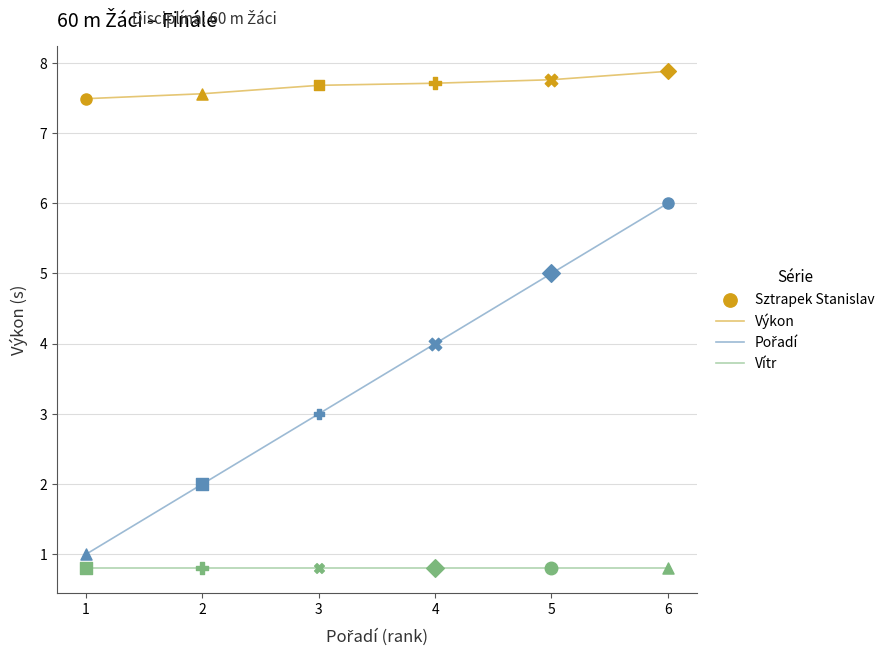

What is the spread (max minus min) of values at 2?

6.8